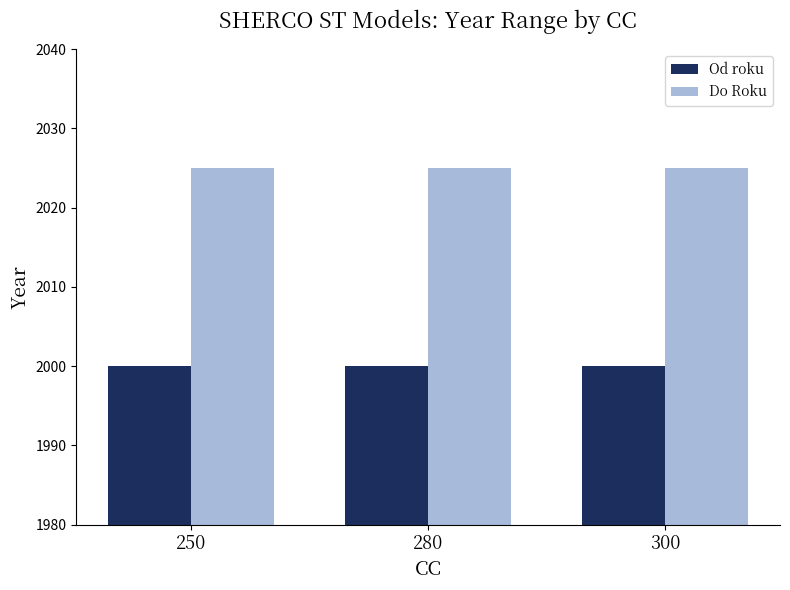

Are the bars grouped side by side (vs. stacked)?

Yes